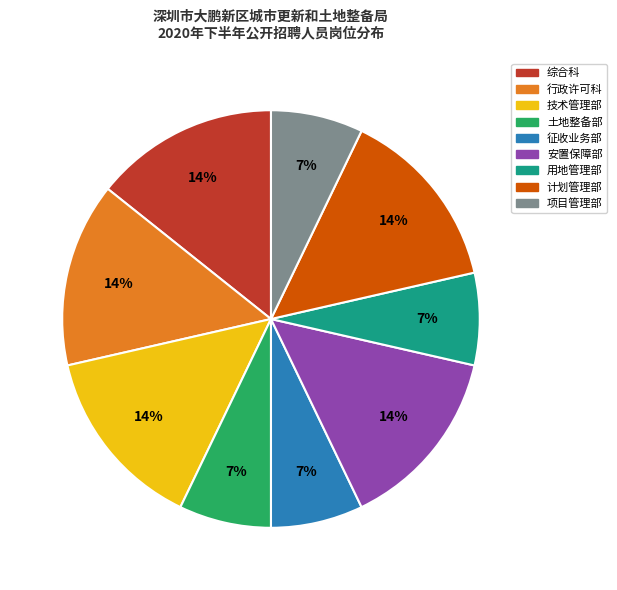

Is the sum of 技术管理部 and 征收业务部 greater than half?

No